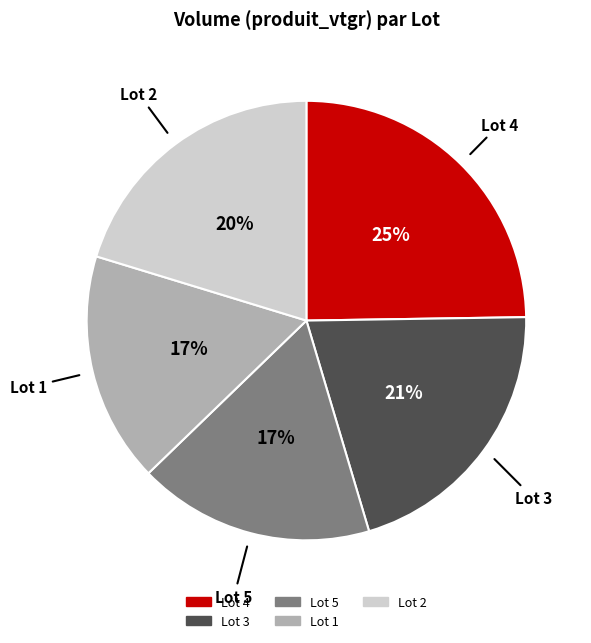

How many slices are in this pie chart?

5